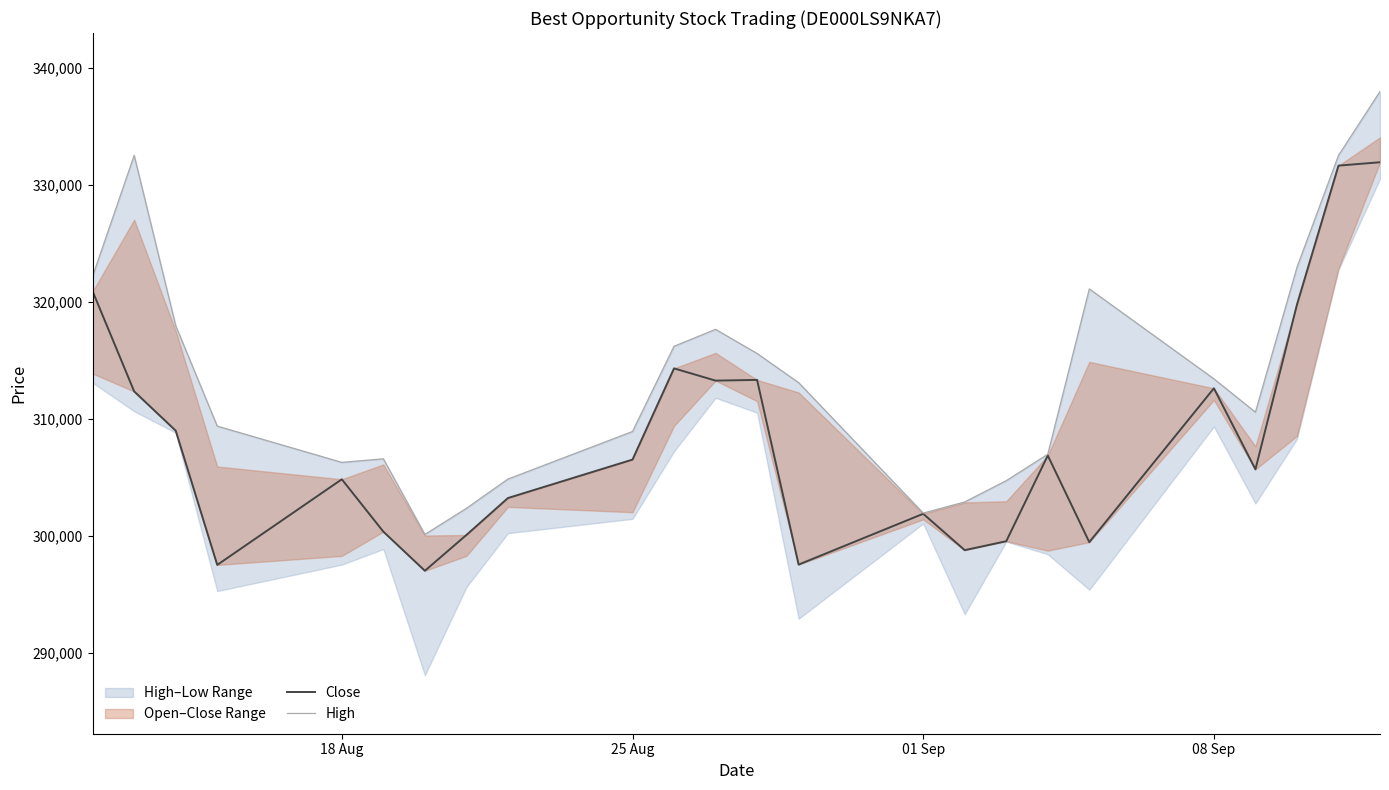

At how many categories does at least one series exceed 332745?

1